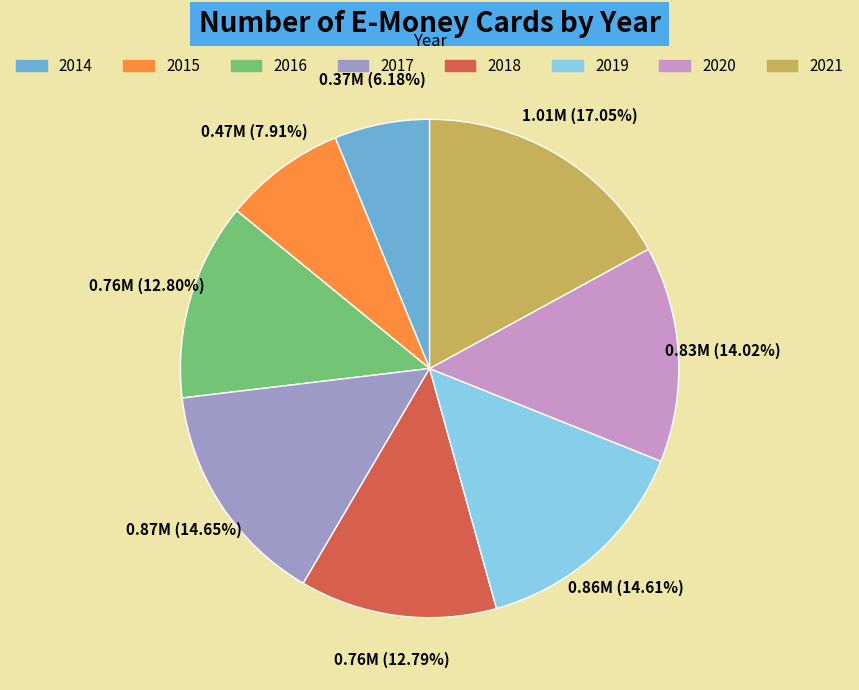

Combined, do 2021 and 2015 account for over 50%?

No